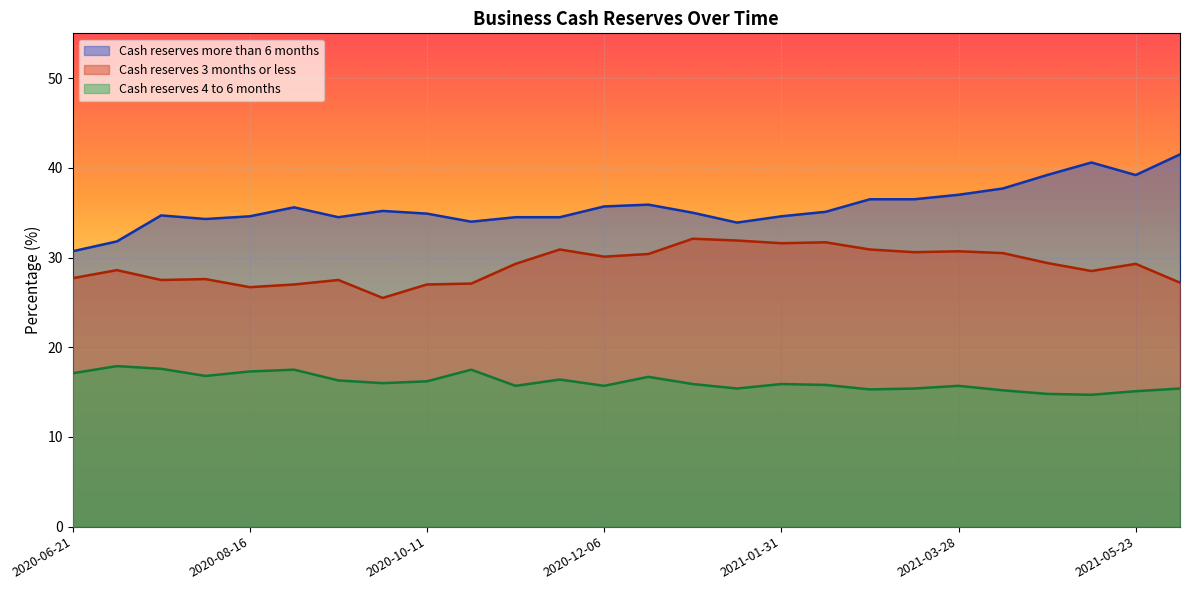

What is the value of the Cash reserves 3 months or less point at the 15th from the left?

32.1